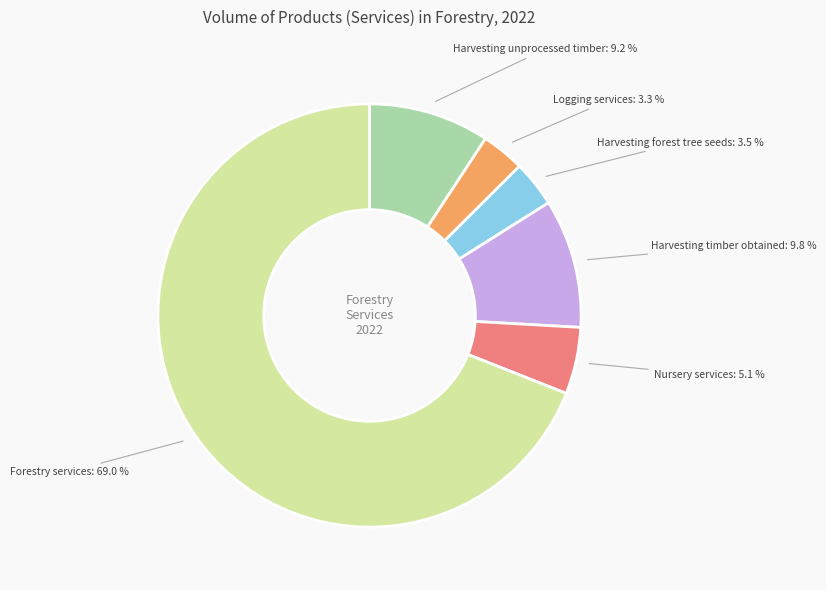

Combined, do Forestry services and Harvesting unprocessed timber account for over 50%?

Yes